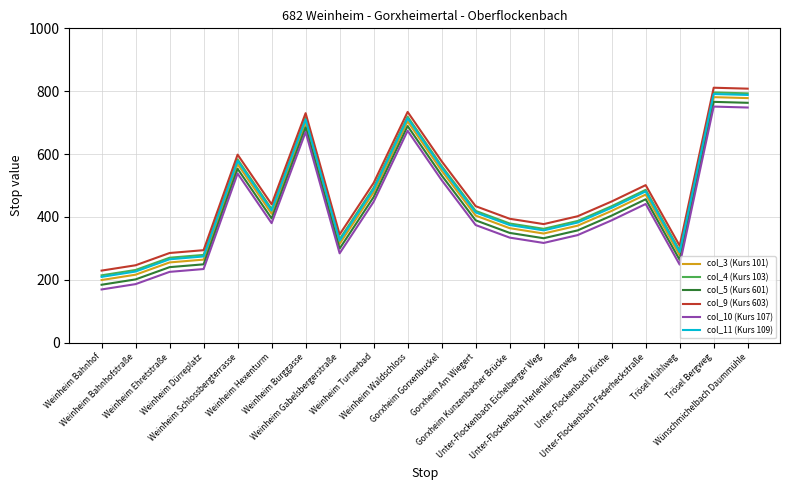

True or false: col_4 (Kurs 103) has a value of 220 at Weinheim Gabelsbergerstraße.

False